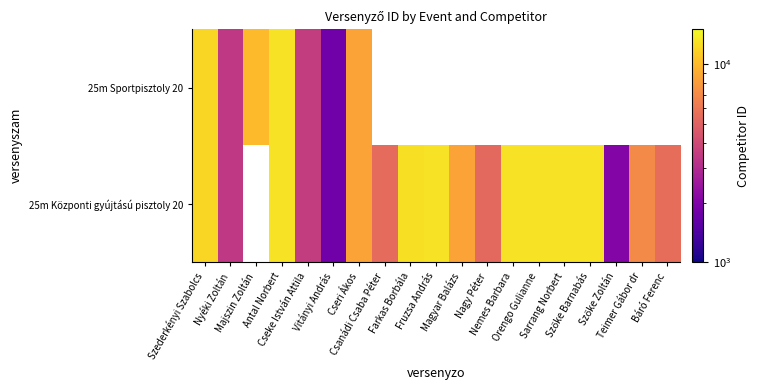

What is the difference between the highest and lowest values at Fruzsa András?

13021